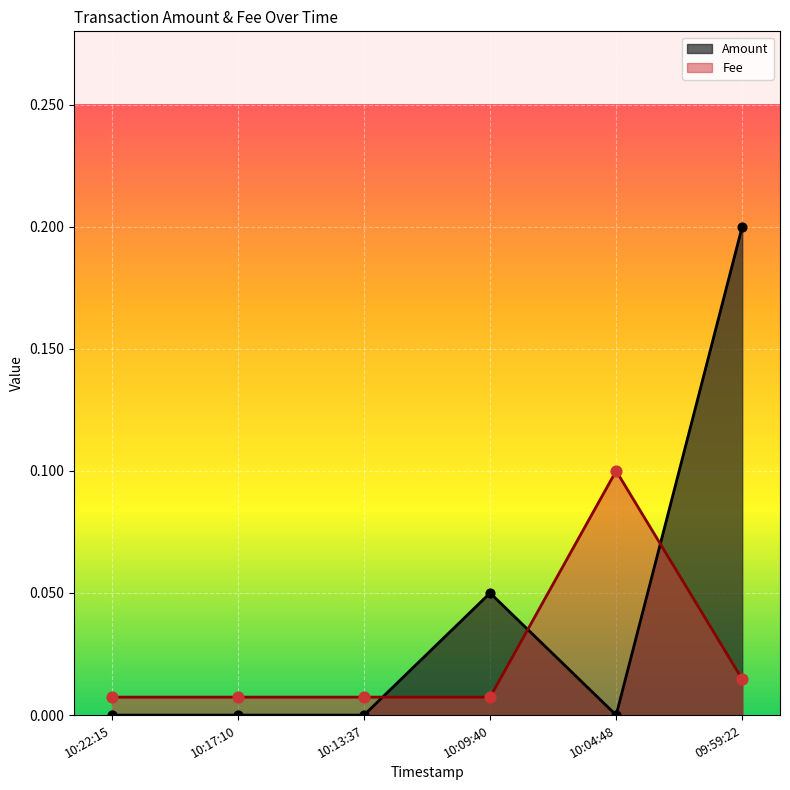

What are all the series names shown in the legend?

Amount, Fee